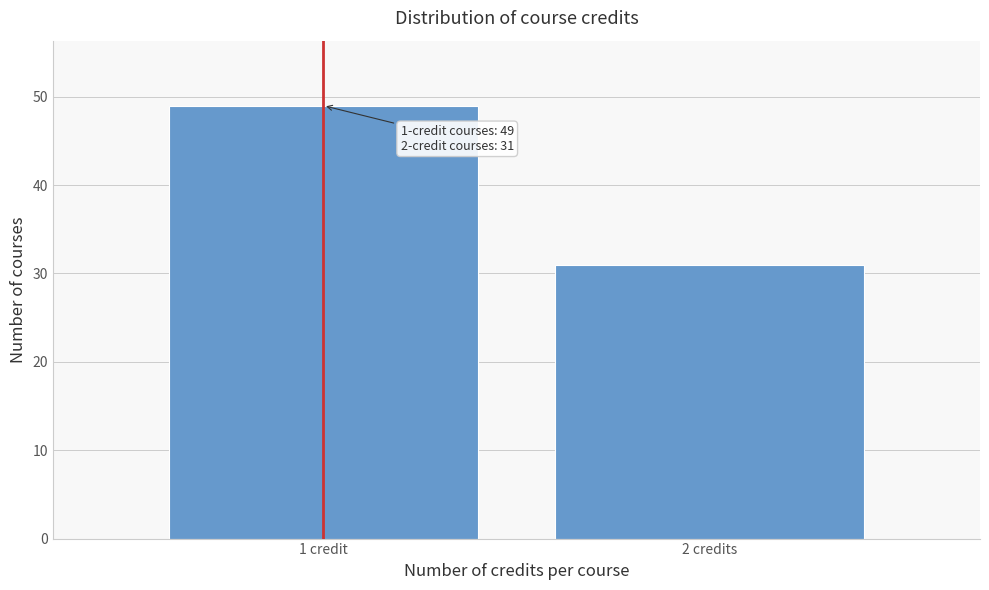

Reading left to right, list all the values displayed in this chart.

49	31